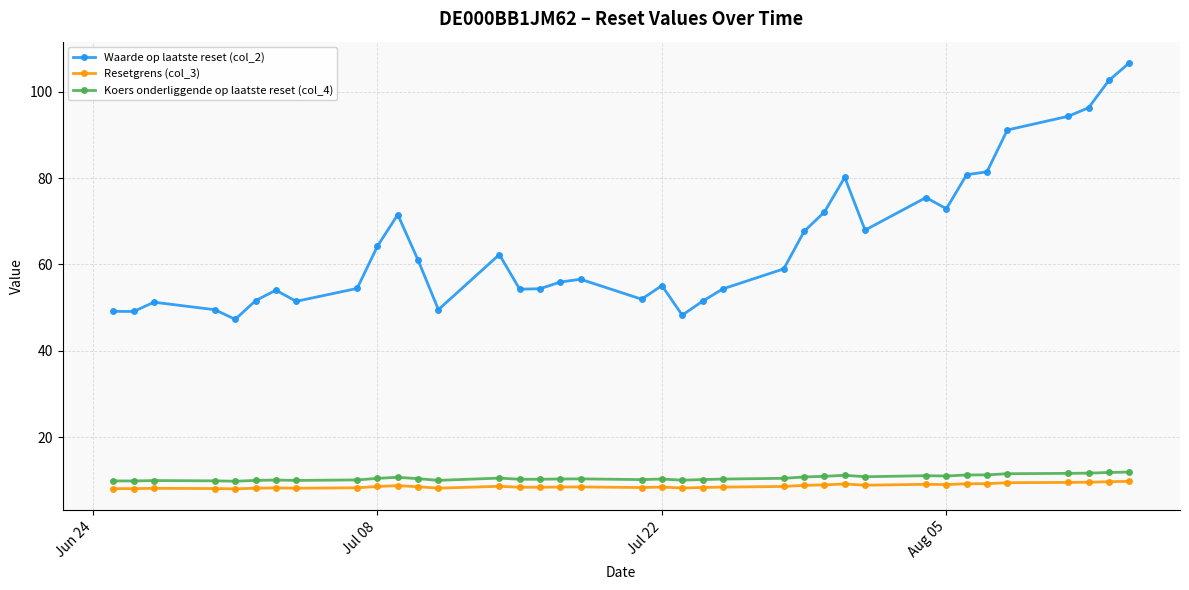

What is the difference between the maximum and minimum values in the Waarde op laatste reset (col_2) series?

59.4